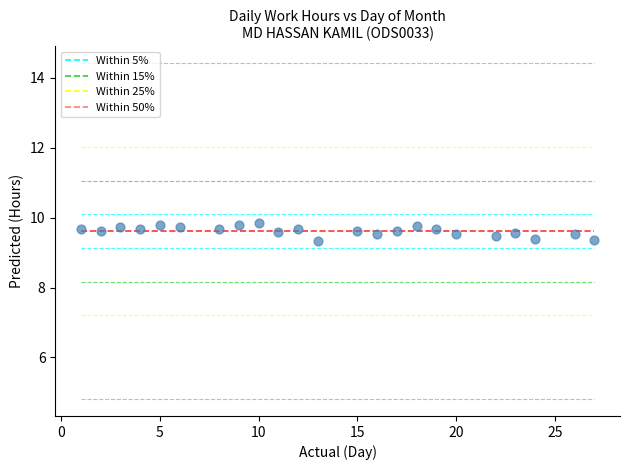

What is the range of Y values (max minus min)?

0.5